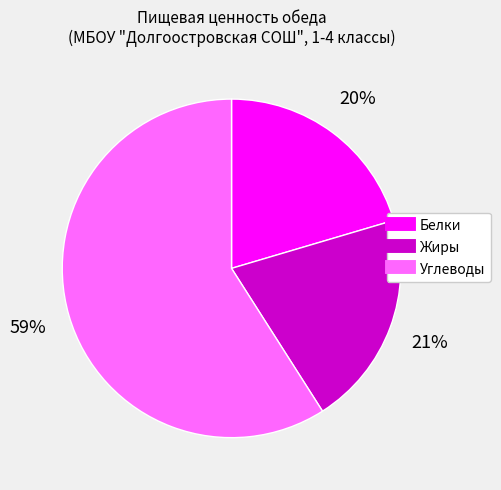

What is the largest slice in the pie chart?

Углеводы